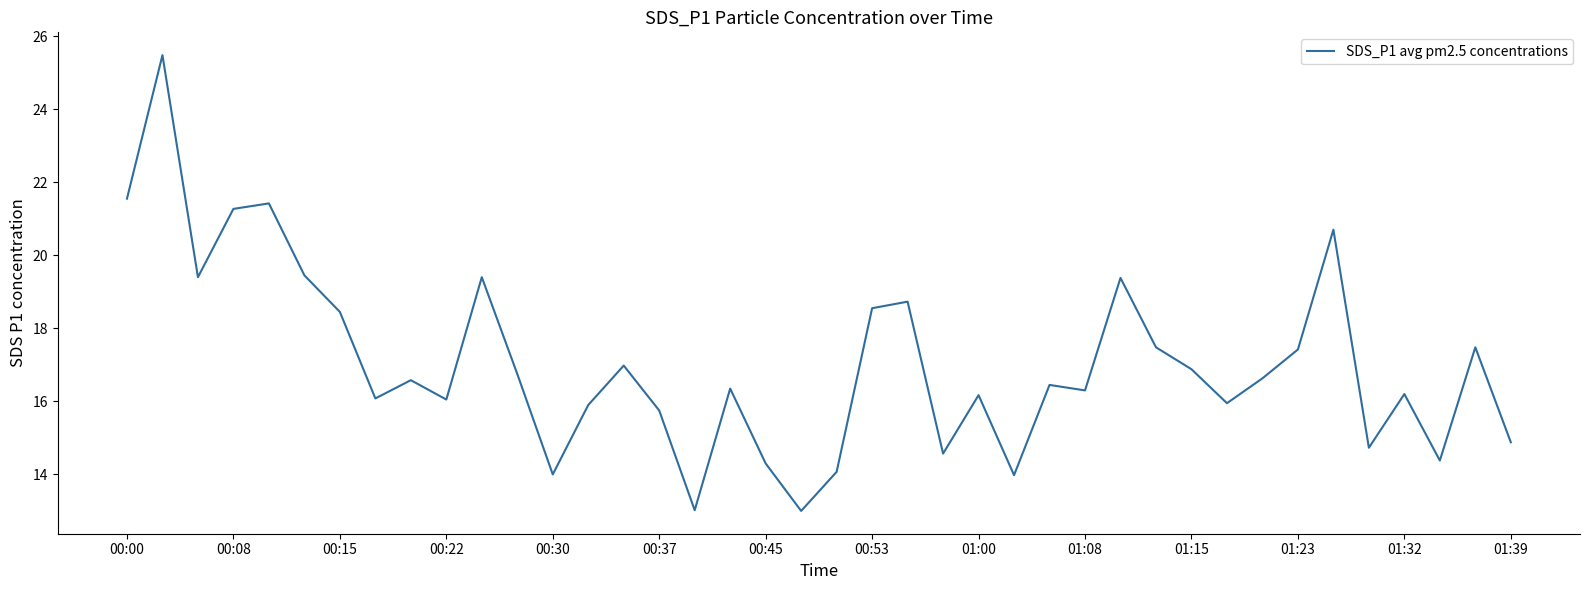

What is the minimum value shown in the chart?

13.0